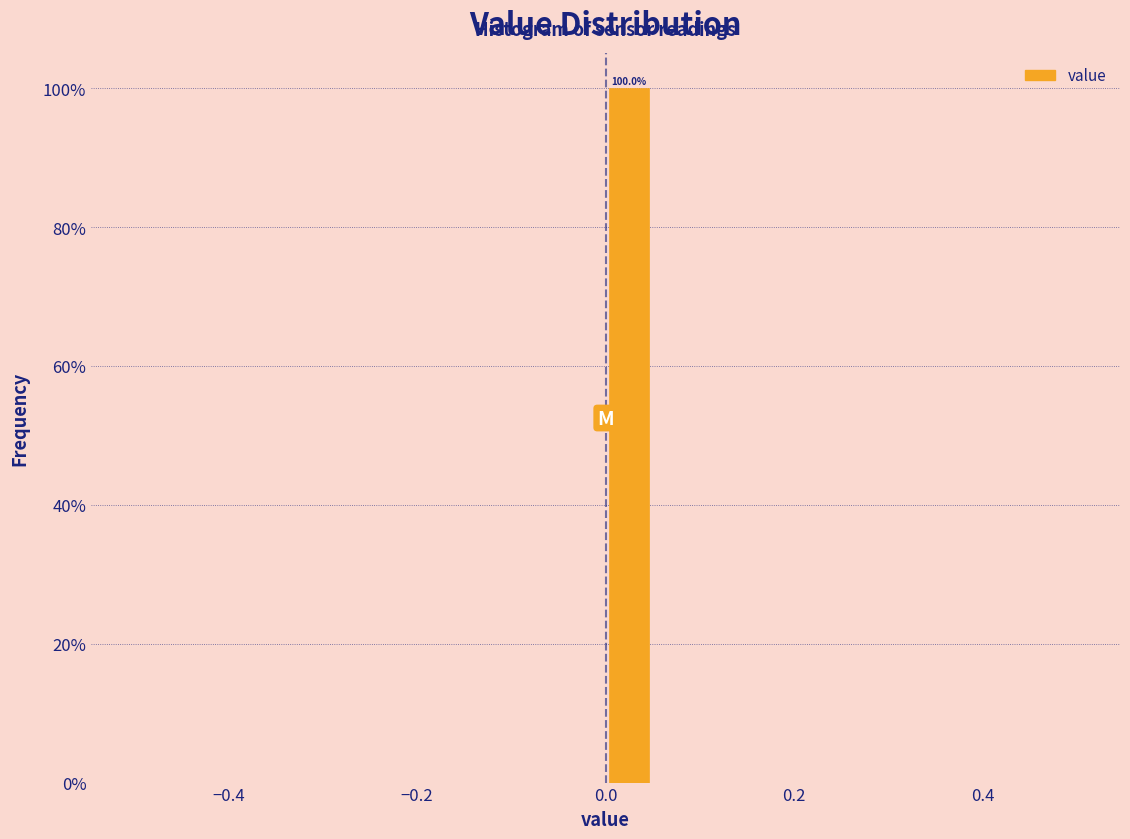

Around what value on the x-axis is the tallest bar? Give the approximate position of its centre, as read against the axis.

0.02